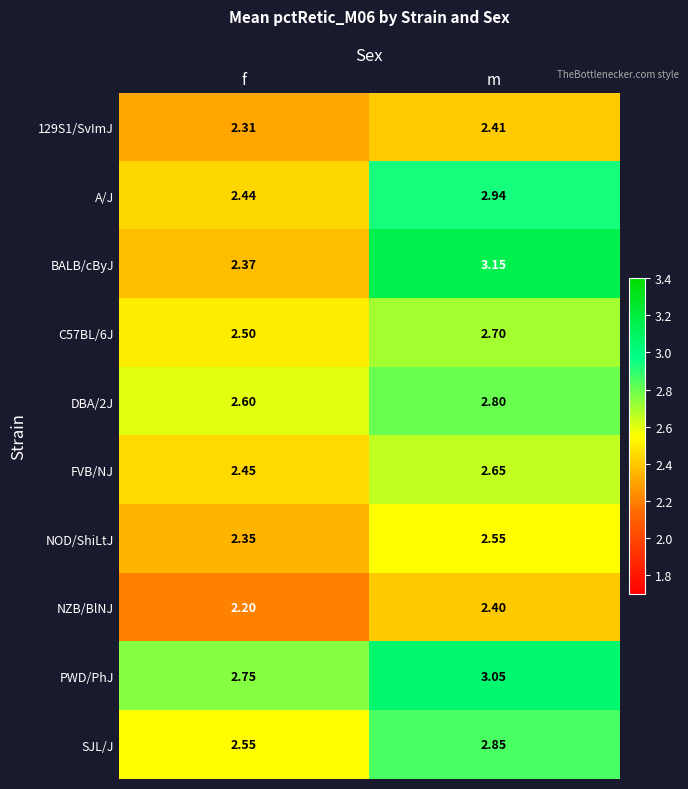

Which series has the largest total across all categories?

PWD/PhJ